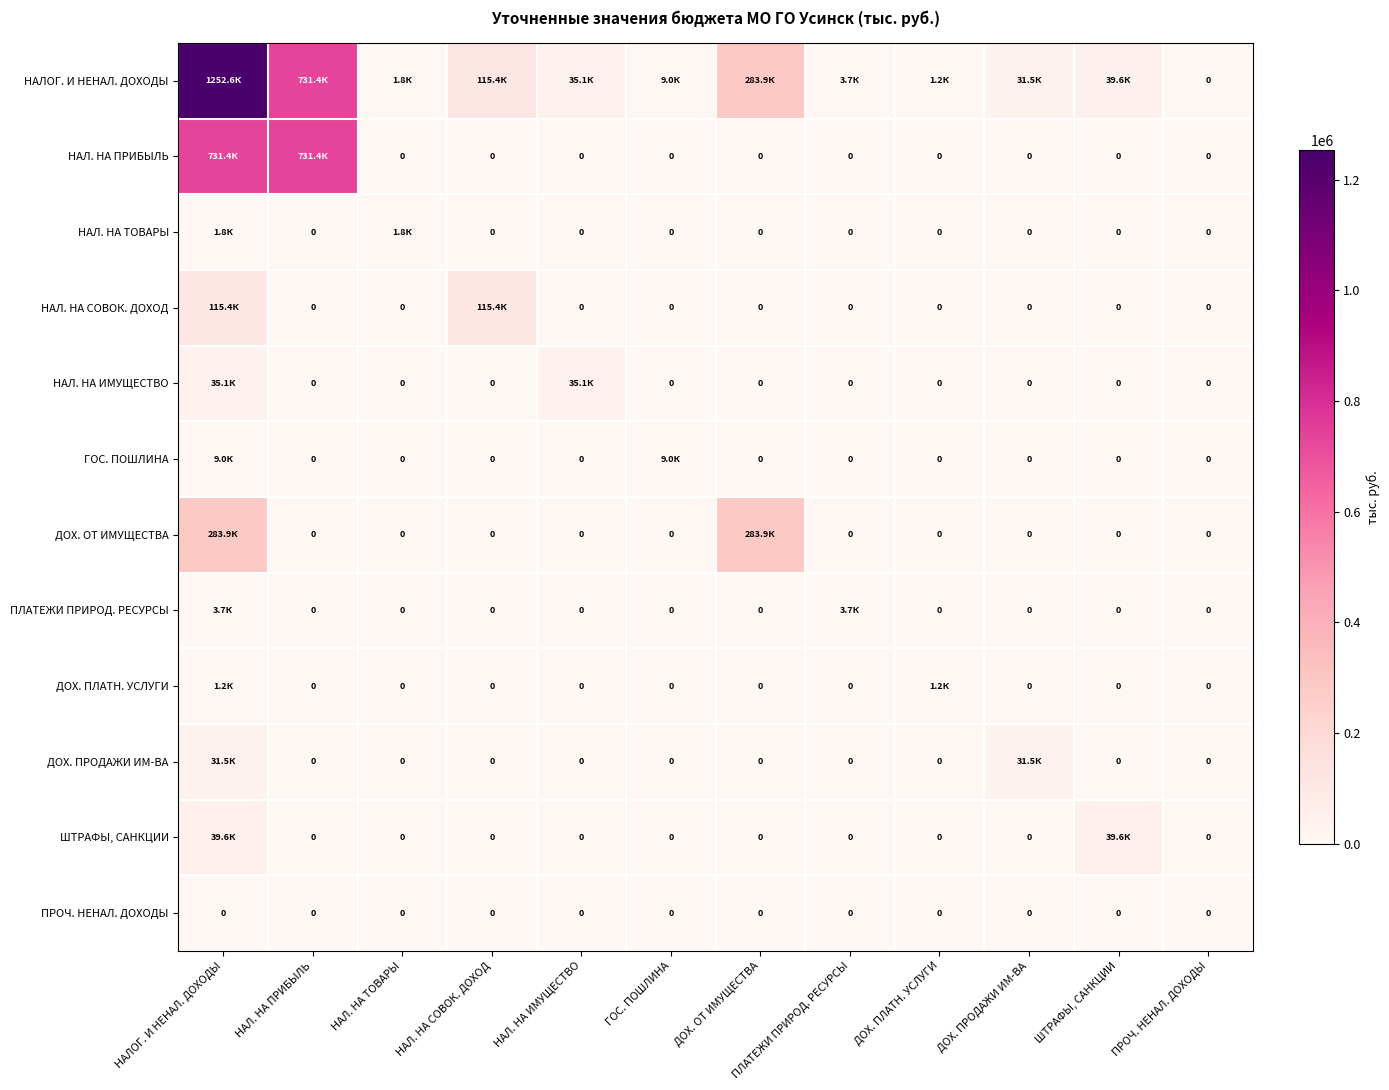

What is the total value across all series at НАЛ. НА СОВОК. ДОХОД?

230776.0